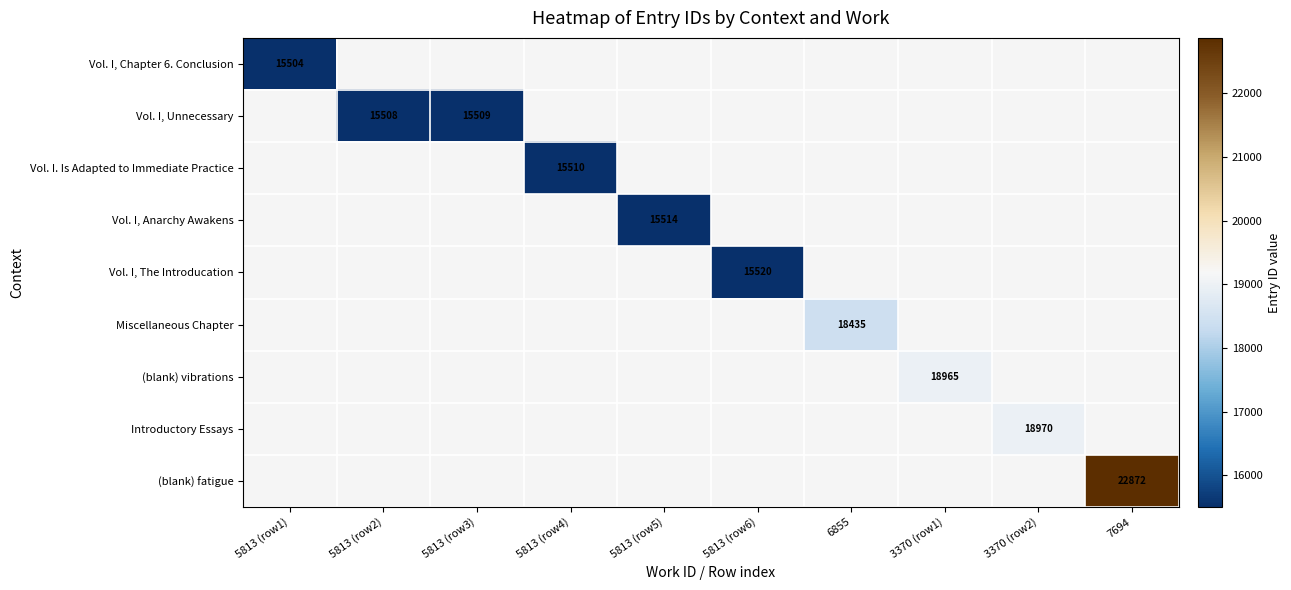

The value of Vol. I, Unnecessary at 5813 (row3) is 15509. True or false?

True